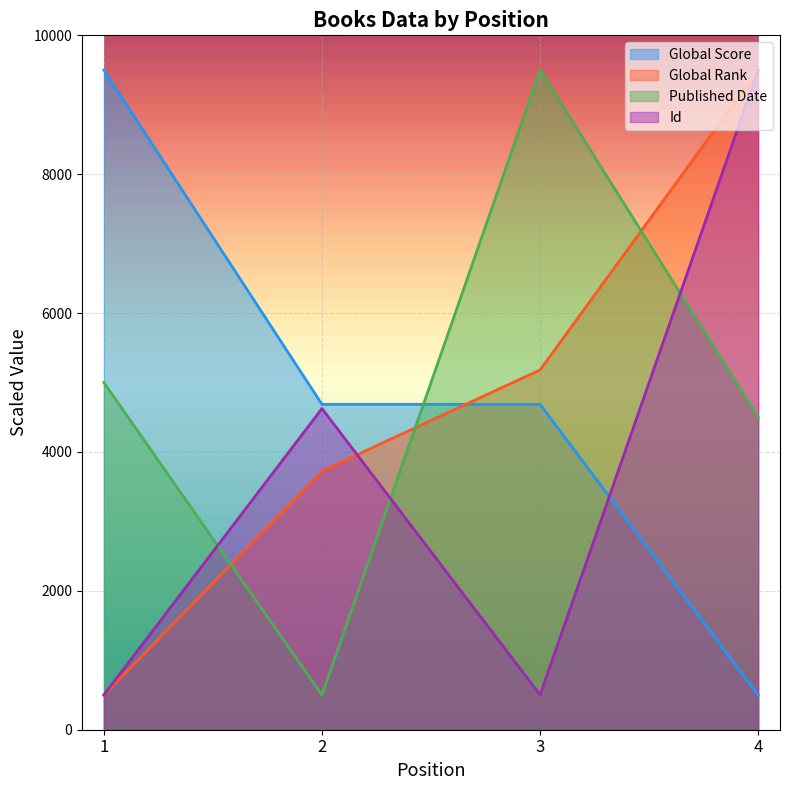

List the labels in order of Published Date value, smallest first.

2, 4, 1, 3